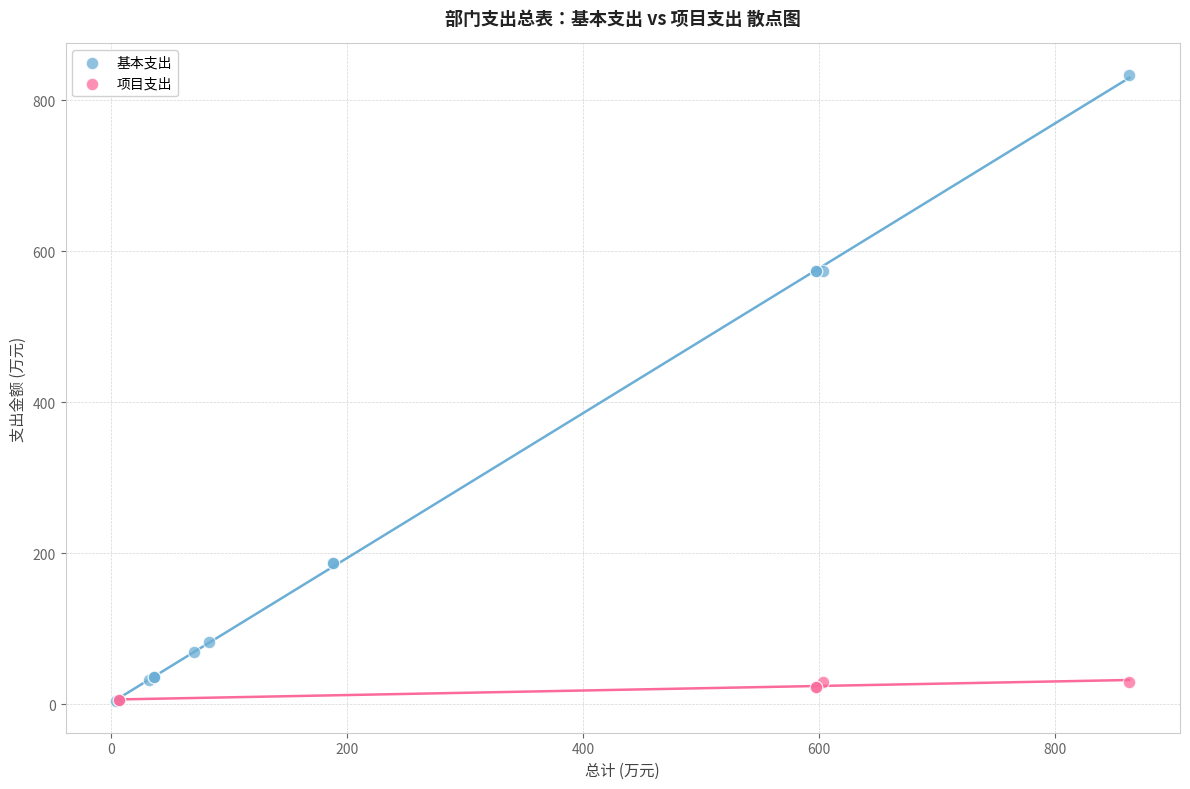

Which series contains the highest Y value?

基本支出